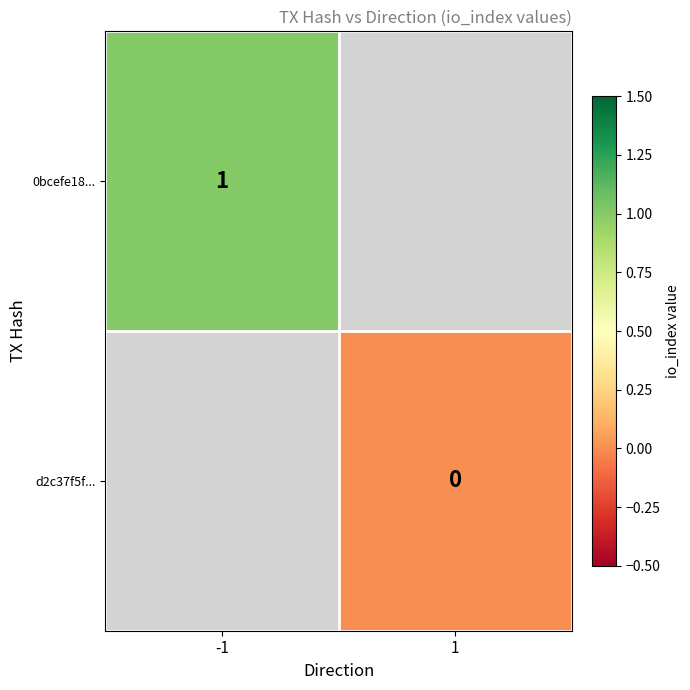

Is it true that 0bcefe18... equals 1 at -1?

True